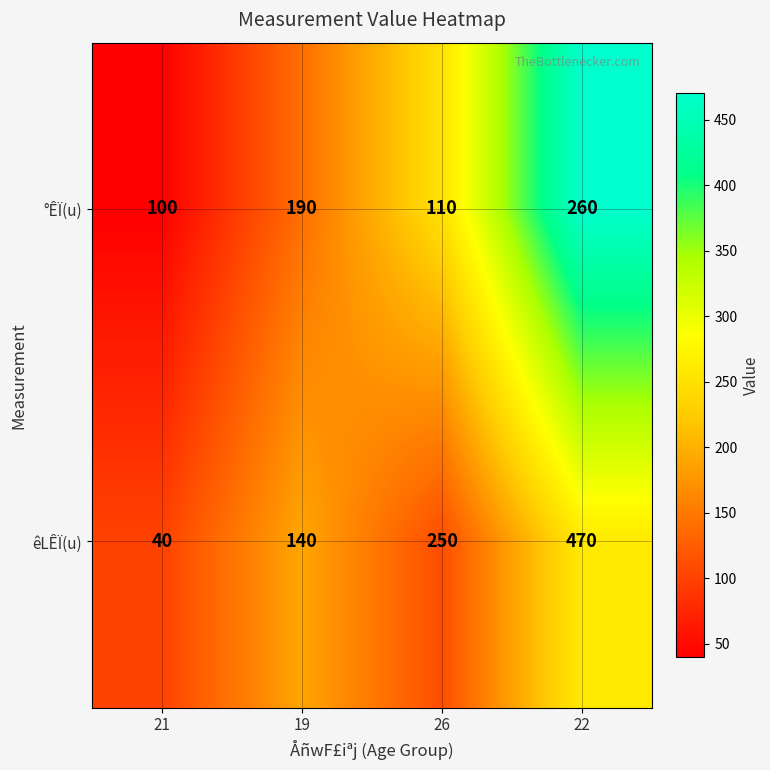

How many êLÊÏ(u) values are between 140 and 470?

3